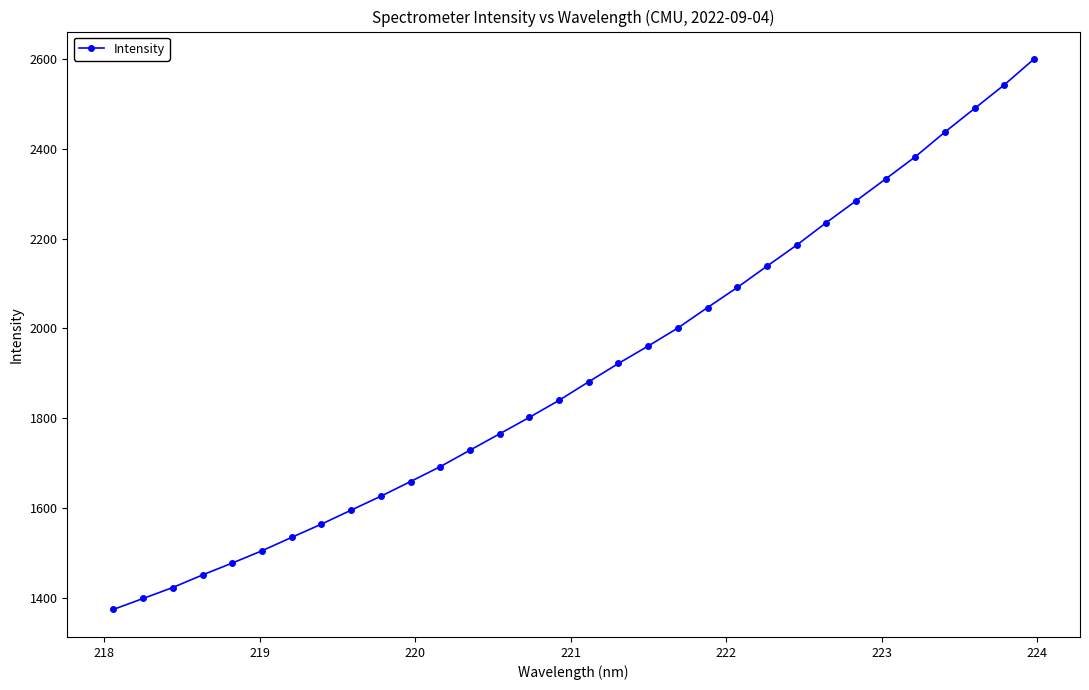

True or false: there are more than 2 points higher than both neighbors.

False